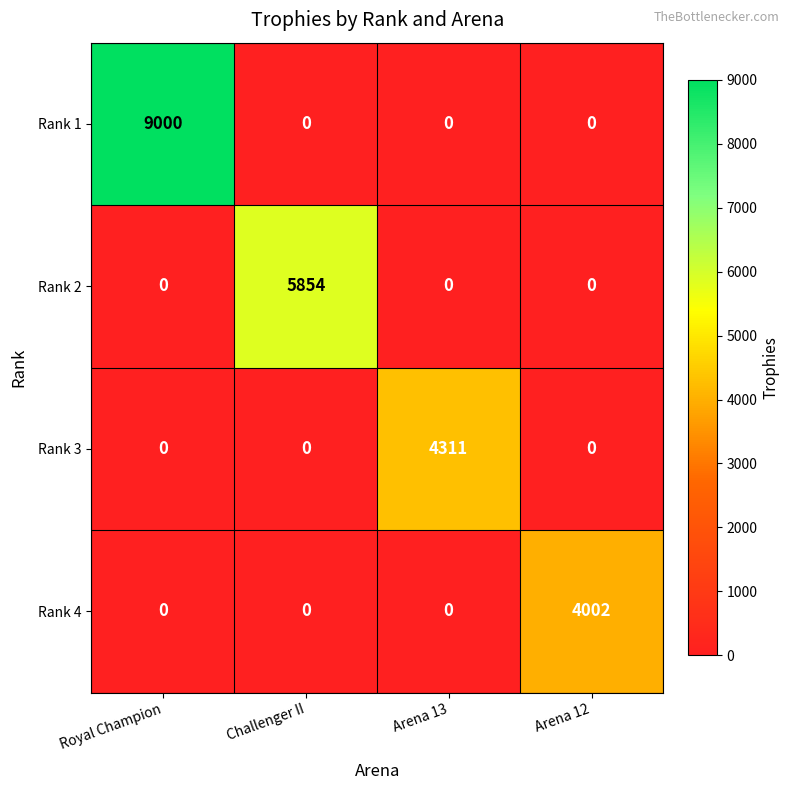

Which category has the highest value across all series?

Royal Champion